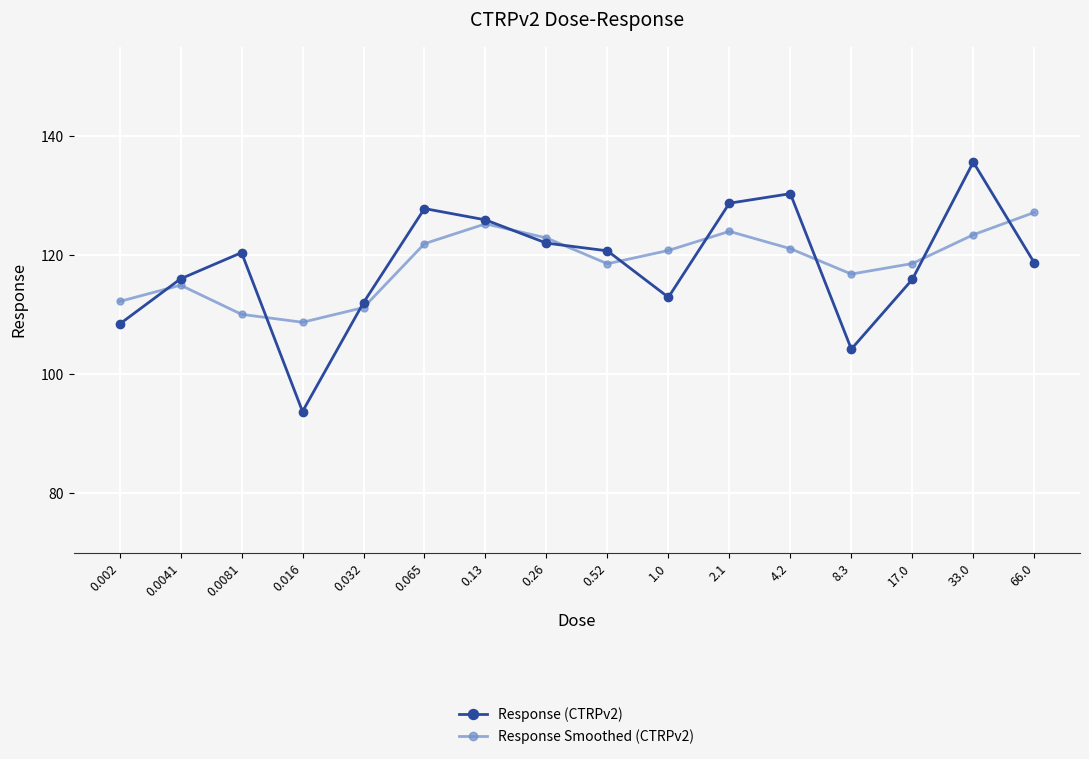

How many data points does each series have?

16